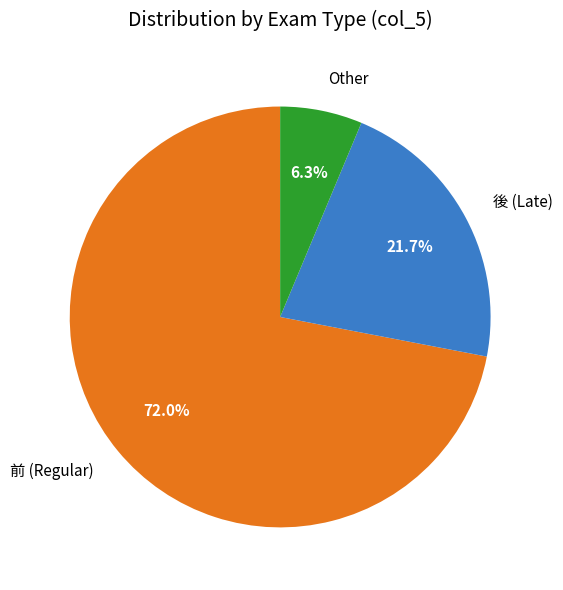

Between Other and 後 (Late), which is larger?

後 (Late)